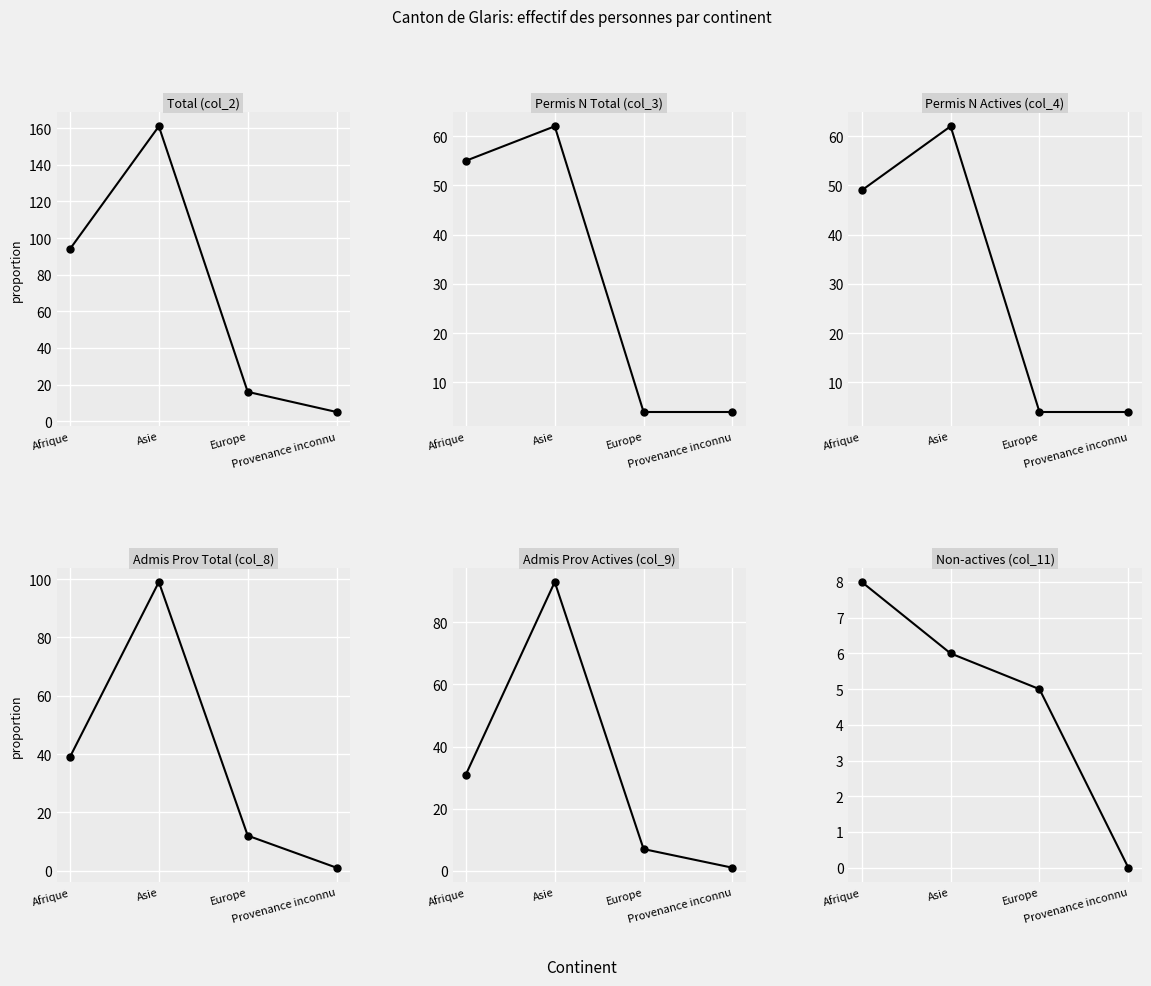

At how many categories does at least one series exceed 46?

2